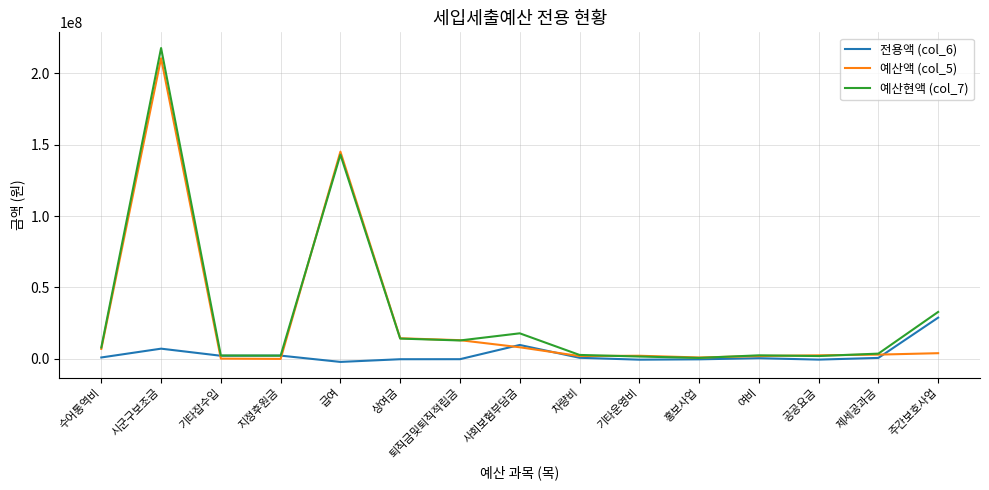

What is the average value of the 예산액 (col_5) series?

27683333